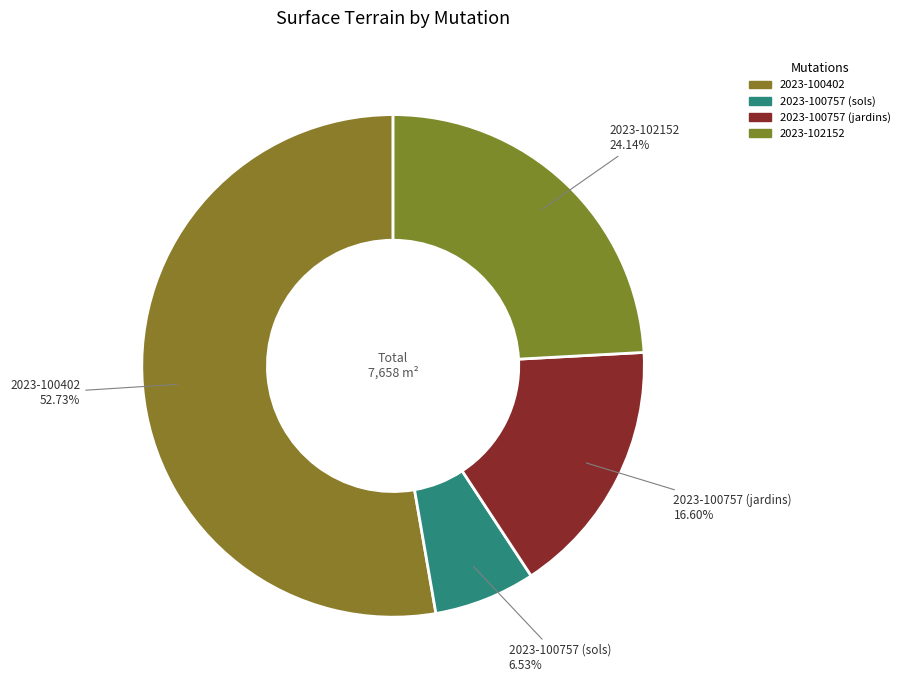

True or false: 2023-100402 accounts for 38% of the total.

False